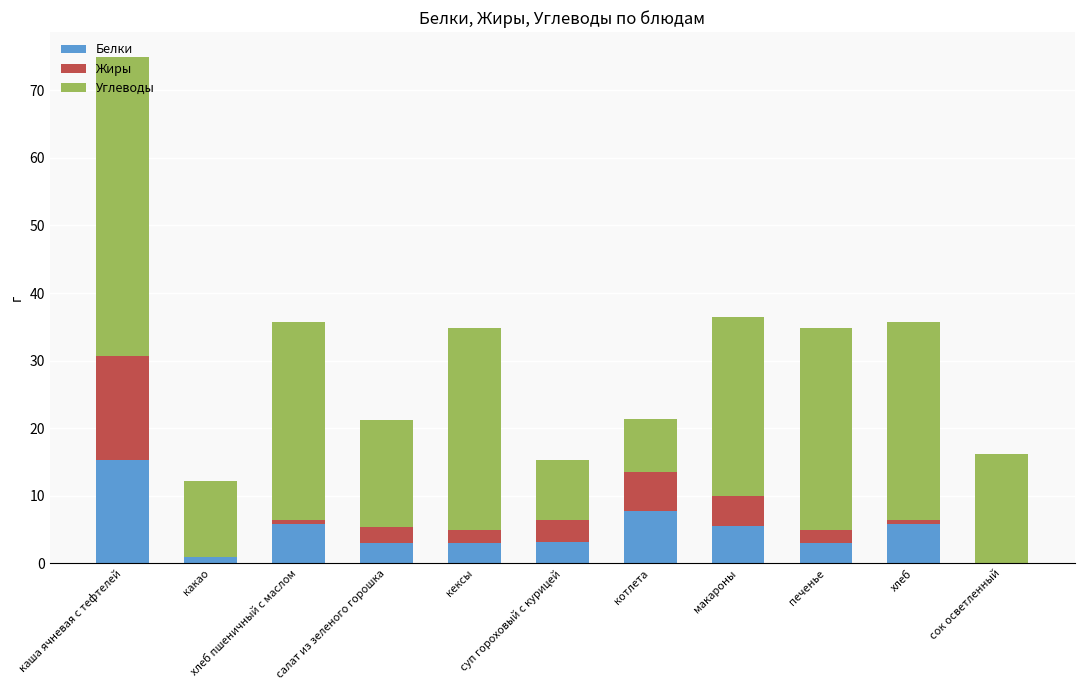

What is the sum of all Белки values?

53.4